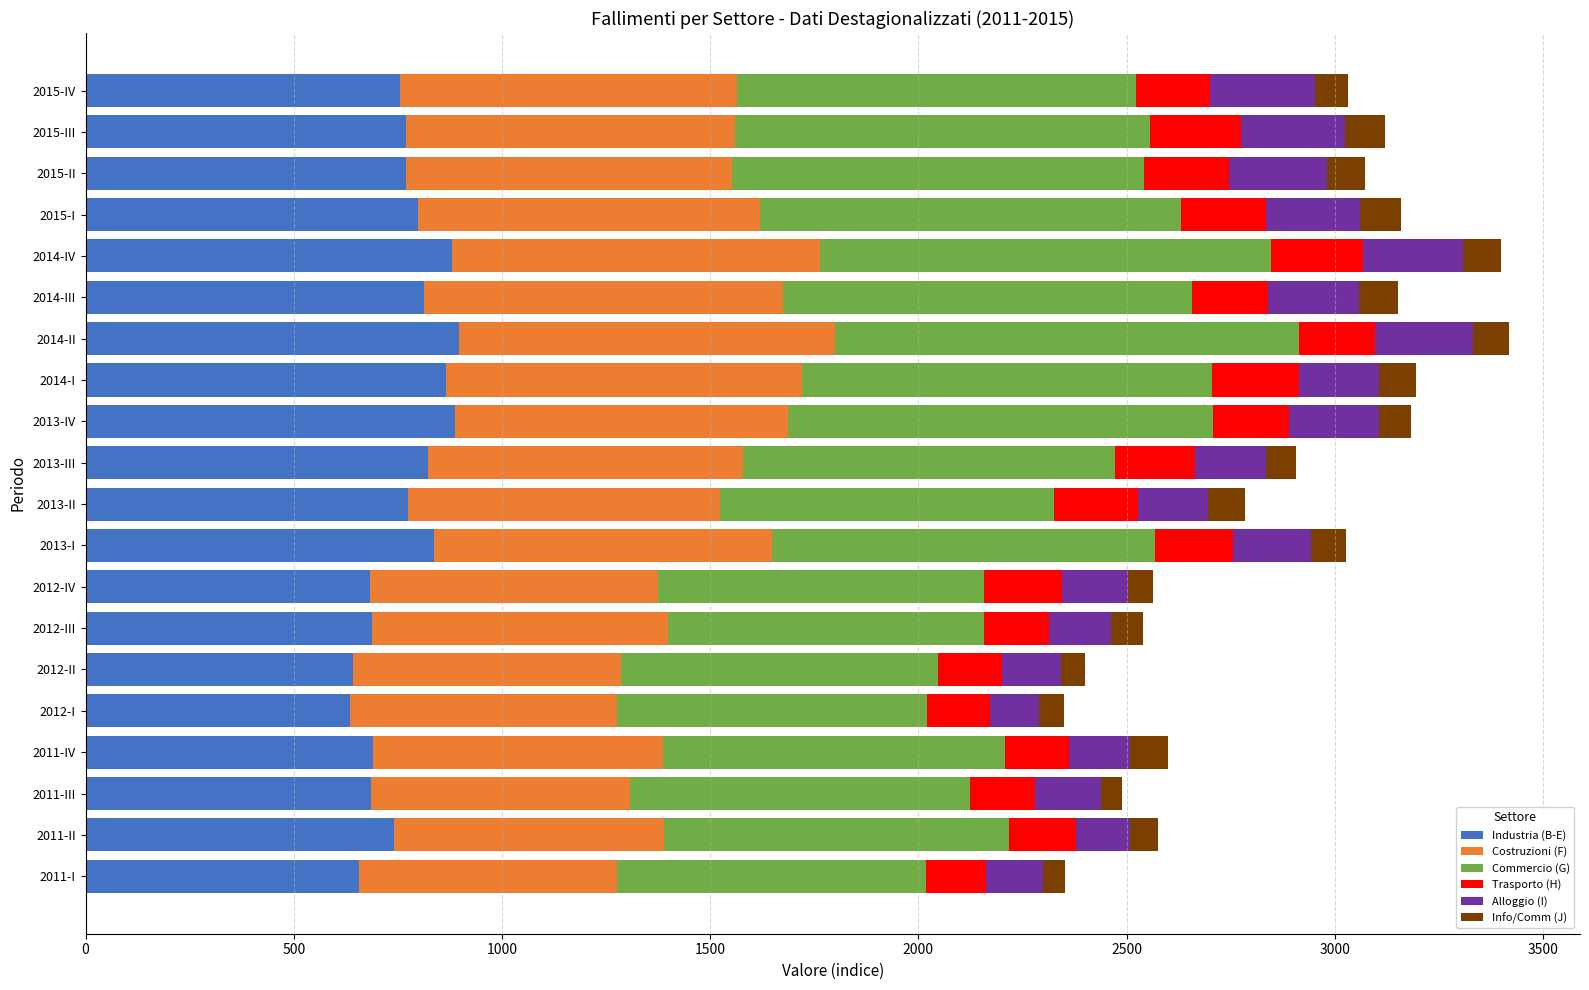

What are all the series names shown in the legend?

Industria (B-E), Costruzioni (F), Commercio (G), Trasporto (H), Alloggio (I), Info/Comm (J)